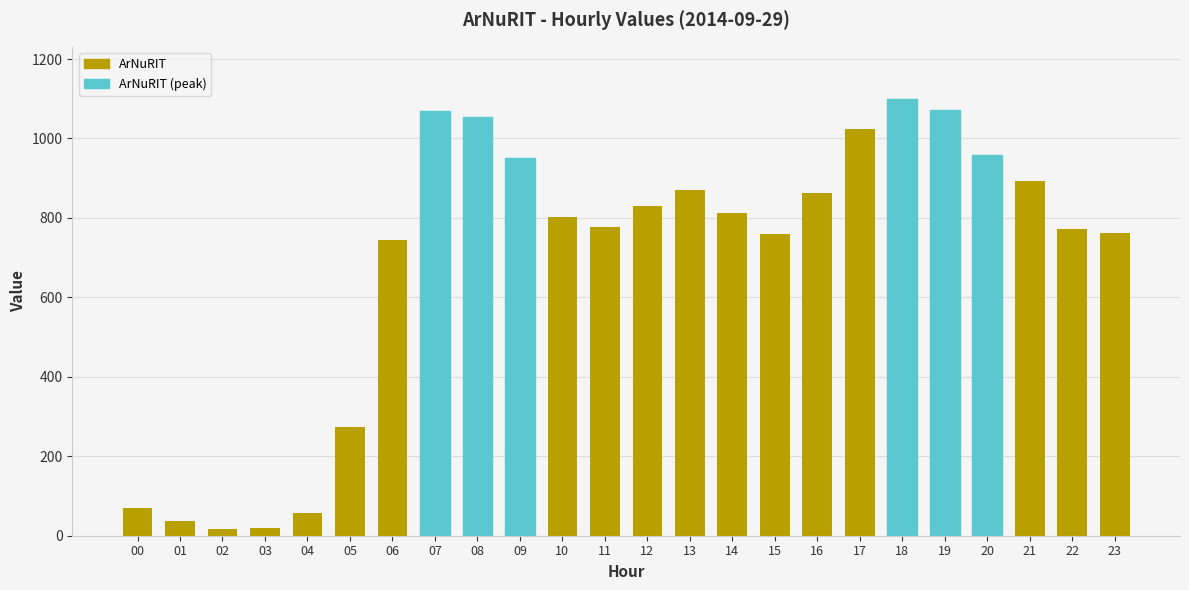

What is the difference between the values at 12 and 18?

270